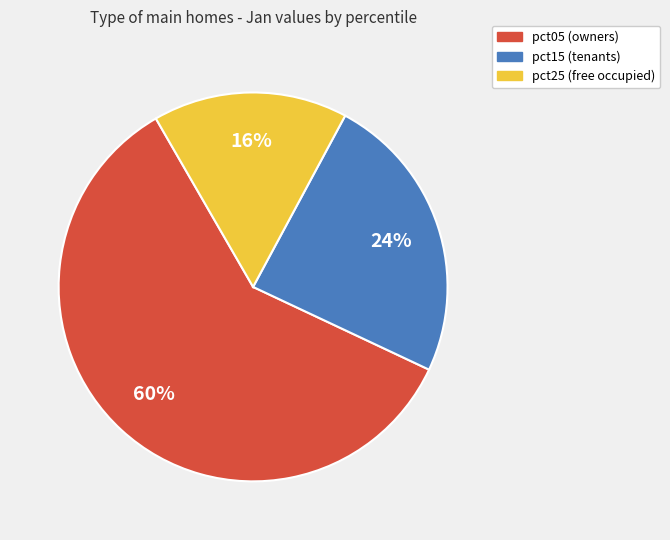

Which has a higher value, pct15 (tenants) or pct25 (free occupied)?

pct15 (tenants)